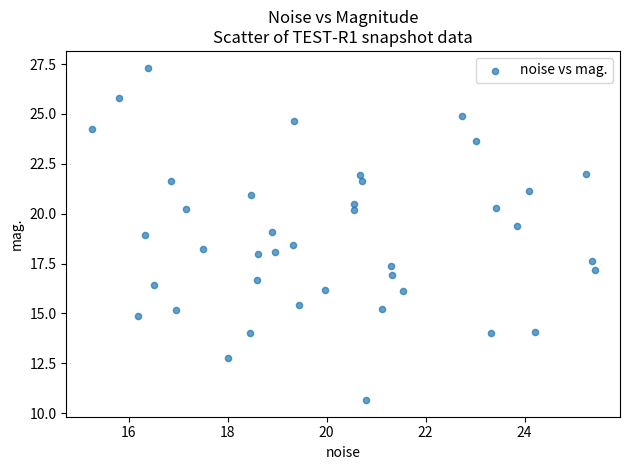

What is the range of X values (max minus min)?

10.2